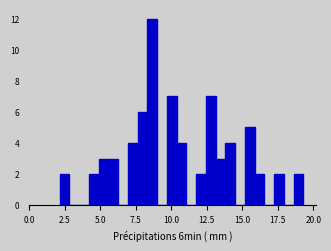

Read against the x-axis, roughly where is the centre of the tallest bar?

8.5